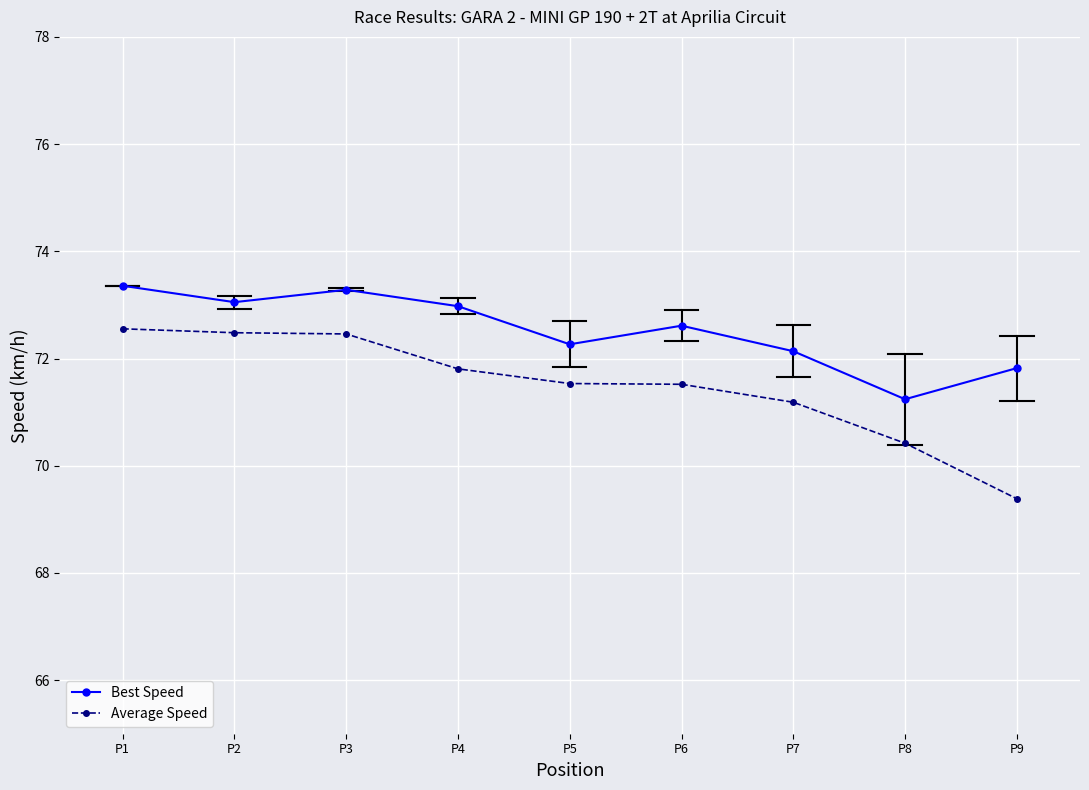

How many series are shown in this chart?

2